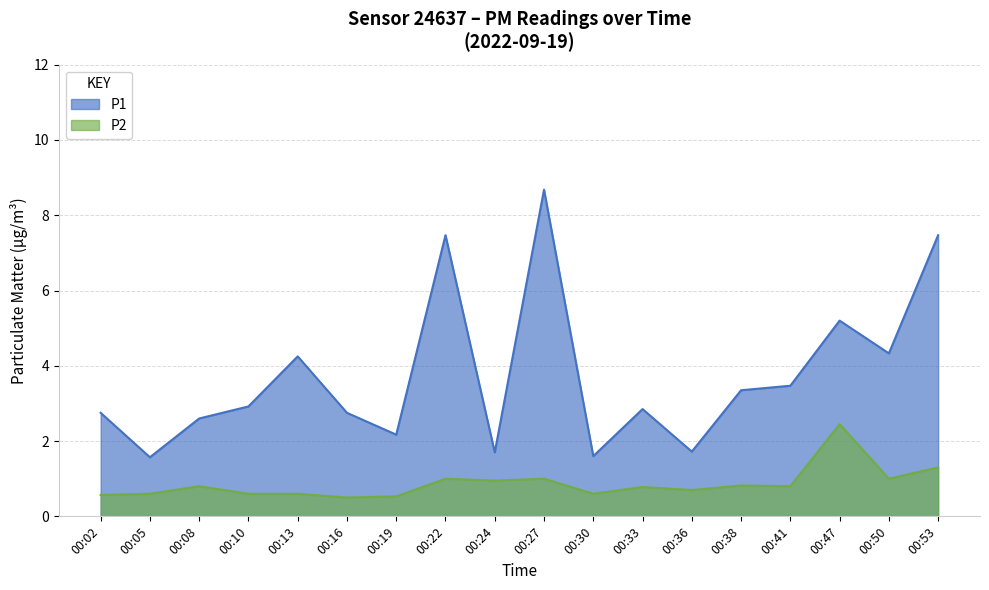

Where is the first local maximum for P2?

00:08